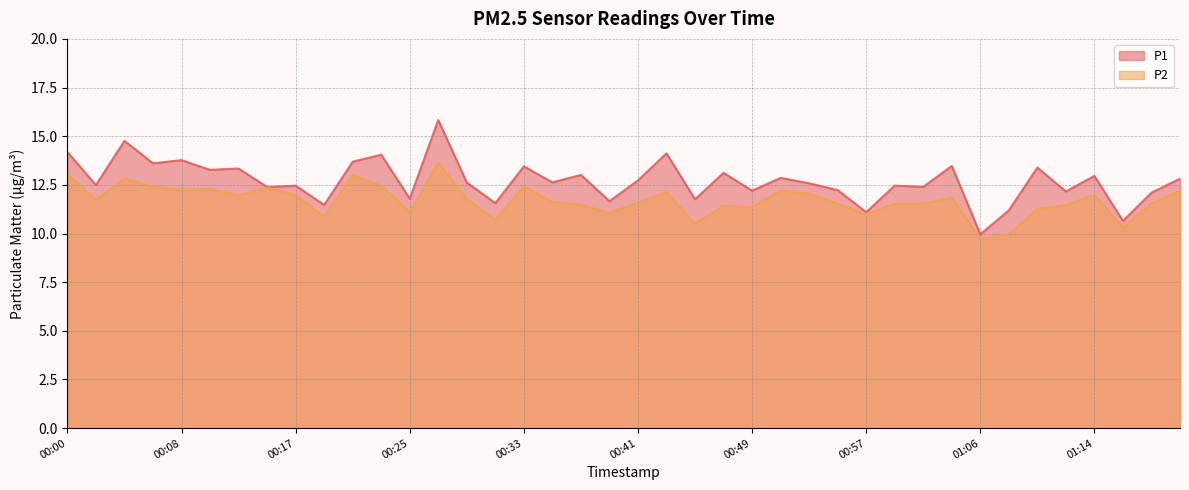

Reading right to left, list all the values displayed in this chart.

P1: 01:20=12.8	01:18=12.1	01:16=10.7	01:14=13.0	01:12=12.2	01:10=13.4	01:08=11.2	01:06=10.0	01:04=13.5	01:02=12.4	00:59=12.5	00:57=11.1	00:55=12.2	00:53=12.6	00:51=12.9	00:49=12.2	00:47=13.1	00:45=11.8	00:43=14.1	00:41=12.7	00:39=11.7	00:37=13.0	00:35=12.6	00:33=13.4	00:31=11.6	00:29=12.6	00:27=15.8	00:25=11.8	00:23=14.1	00:21=13.7	00:19=11.5	00:17=12.5	00:15=12.4	00:12=13.3	00:10=13.3	00:08=13.8	00:06=13.6	00:04=14.8	00:02=12.5	00:00=14.2
P2: 01:20=12.2	01:18=11.5	01:16=10.3	01:14=12.0	01:12=11.5	01:10=11.3	01:08=10.0	01:06=9.7	01:04=11.8	01:02=11.5	00:59=11.5	00:57=11.0	00:55=11.5	00:53=12.1	00:51=12.2	00:49=11.3	00:47=11.4	00:45=10.5	00:43=12.1	00:41=11.6	00:39=11.1	00:37=11.5	00:35=11.6	00:33=12.4	00:31=10.7	00:29=11.8	00:27=13.6	00:25=11.1	00:23=12.5	00:21=13.0	00:19=10.9	00:17=12.0	00:15=12.4	00:12=12.0	00:10=12.3	00:08=12.2	00:06=12.4	00:04=12.8	00:02=11.7	00:00=13.1